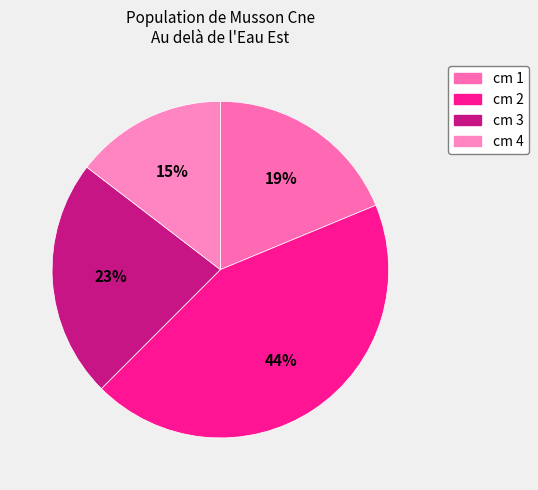

Is there a majority slice in this chart?

No